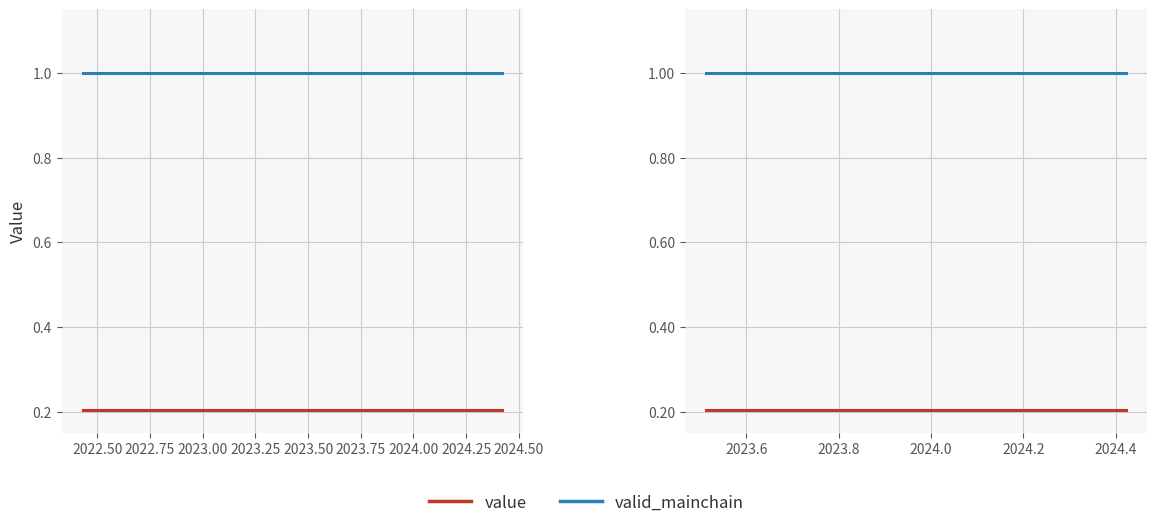

Is it true that value equals 0.1 at 2024.75?

False